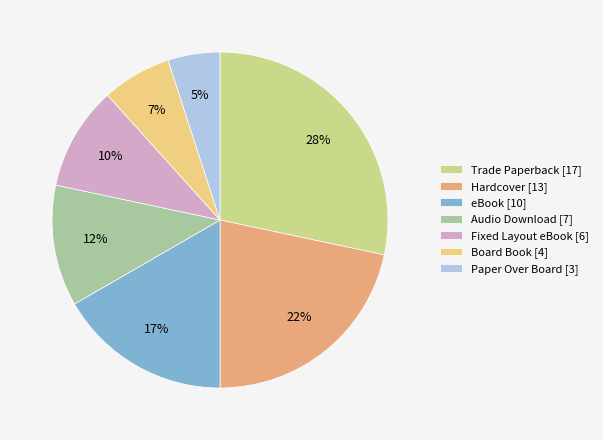

Count the number of slices in the pie.

7